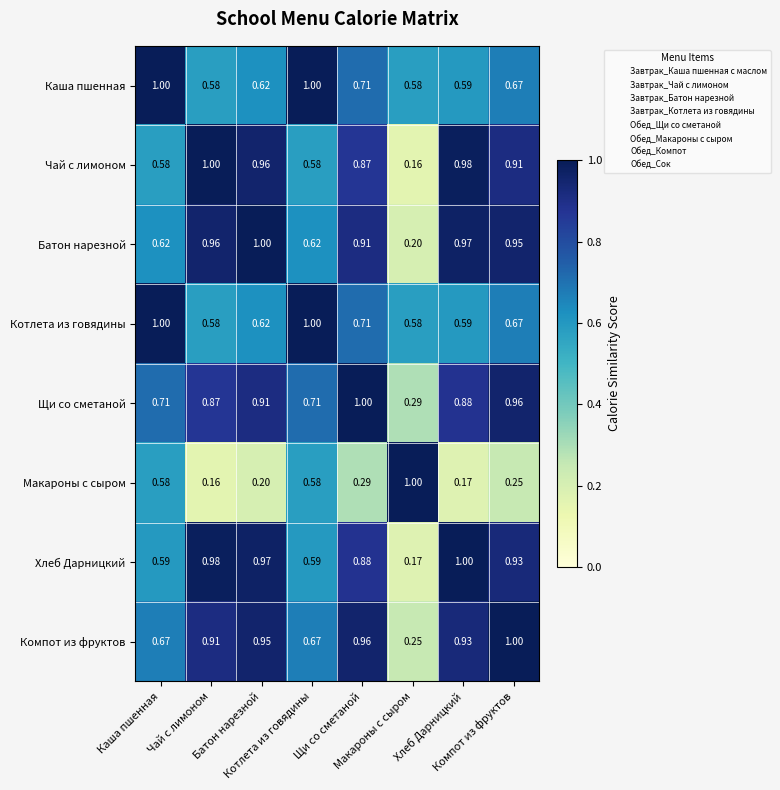

Reading left to right, list all the values displayed in this chart.

Каша пшенная: Каша пшенная=1.0	Чай с лимоном=0.6	Батон нарезной=0.6	Котлета из говядины=1.0	Щи со сметаной=0.7	Макароны с сыром=0.6	Хлеб Дарницкий=0.6	Компот из фруктов=0.7
Чай с лимоном: Каша пшенная=0.6	Чай с лимоном=1.0	Батон нарезной=1.0	Котлета из говядины=0.6	Щи со сметаной=0.9	Макароны с сыром=0.2	Хлеб Дарницкий=1.0	Компот из фруктов=0.9
Батон нарезной: Каша пшенная=0.6	Чай с лимоном=1.0	Батон нарезной=1.0	Котлета из говядины=0.6	Щи со сметаной=0.9	Макароны с сыром=0.2	Хлеб Дарницкий=1.0	Компот из фруктов=0.9
Котлета из говядины: Каша пшенная=1.0	Чай с лимоном=0.6	Батон нарезной=0.6	Котлета из говядины=1.0	Щи со сметаной=0.7	Макароны с сыром=0.6	Хлеб Дарницкий=0.6	Компот из фруктов=0.7
Щи со сметаной: Каша пшенная=0.7	Чай с лимоном=0.9	Батон нарезной=0.9	Котлета из говядины=0.7	Щи со сметаной=1.0	Макароны с сыром=0.3	Хлеб Дарницкий=0.9	Компот из фруктов=1.0
Макароны с сыром: Каша пшенная=0.6	Чай с лимоном=0.2	Батон нарезной=0.2	Котлета из говядины=0.6	Щи со сметаной=0.3	Макароны с сыром=1.0	Хлеб Дарницкий=0.2	Компот из фруктов=0.2
Хлеб Дарницкий: Каша пшенная=0.6	Чай с лимоном=1.0	Батон нарезной=1.0	Котлета из говядины=0.6	Щи со сметаной=0.9	Макароны с сыром=0.2	Хлеб Дарницкий=1.0	Компот из фруктов=0.9
Компот из фруктов: Каша пшенная=0.7	Чай с лимоном=0.9	Батон нарезной=0.9	Котлета из говядины=0.7	Щи со сметаной=1.0	Макароны с сыром=0.2	Хлеб Дарницкий=0.9	Компот из фруктов=1.0